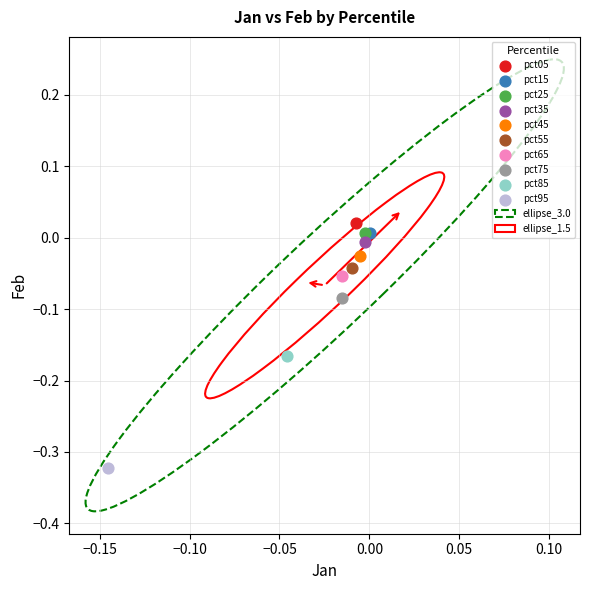

Which series reaches the maximum Y coordinate?

pct05